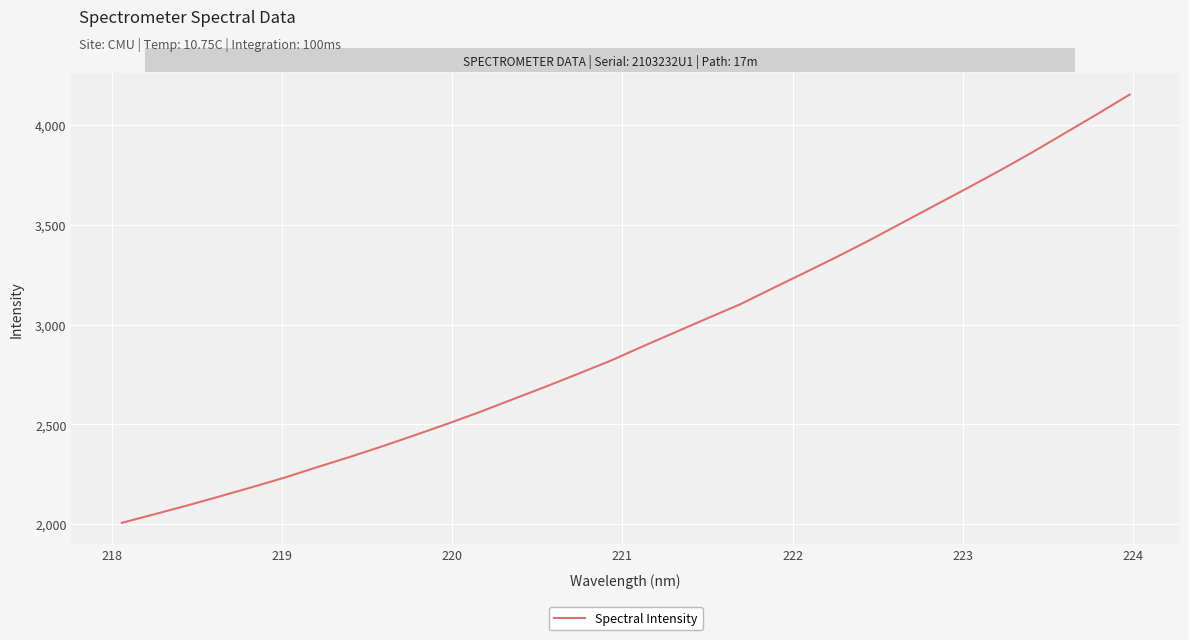

What is the minimum value shown in the chart?

2006.7